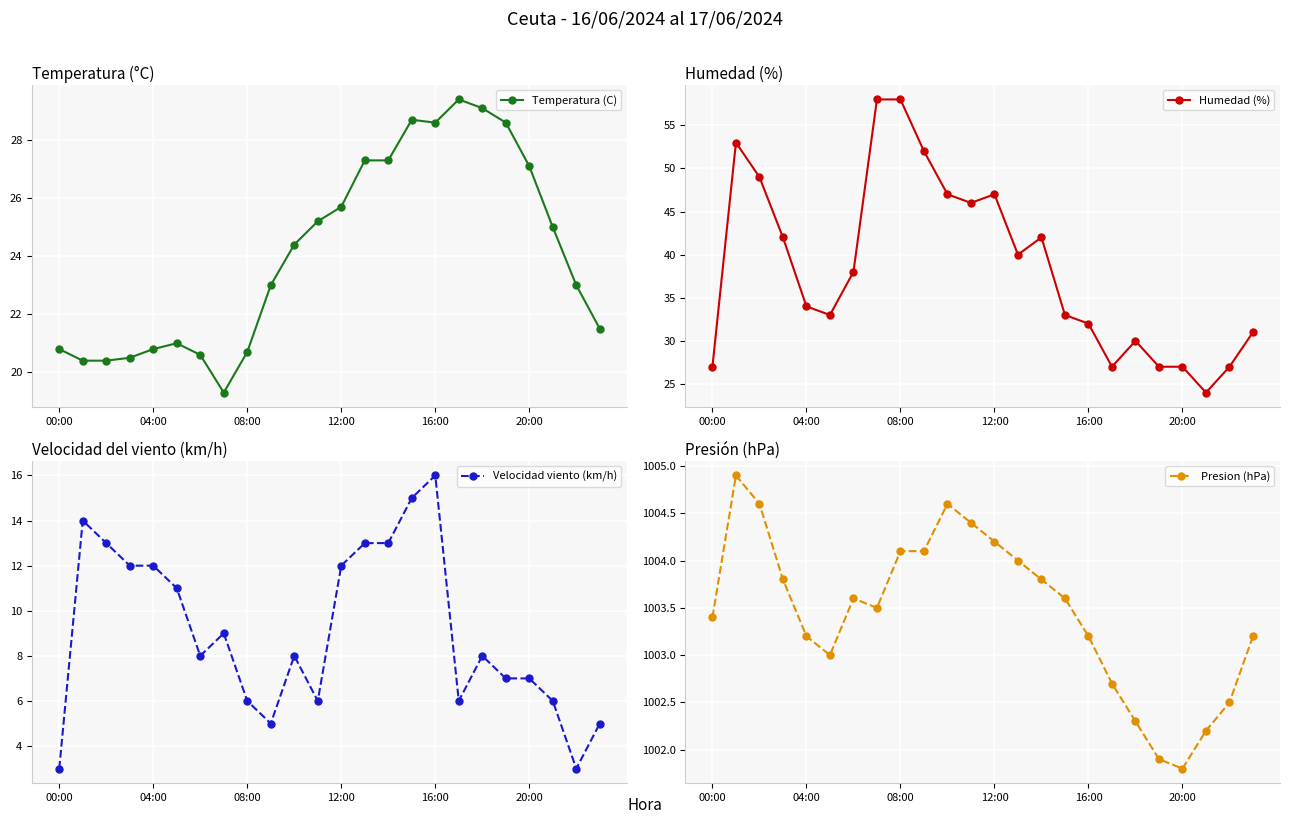

Reading left to right, transcribe all the data shown in this chart.

Temperatura (C): 20.8	20.4	20.4	20.5	20.8	21.0	20.6	19.3	20.7	23.0	24.4	25.2	25.7	27.3	27.3	28.7	28.6	29.4	29.1	28.6	27.1	25.0	23.0	21.5
Humedad (%): 27.0	53.0	49.0	42.0	34.0	33.0	38.0	58.0	58.0	52.0	47.0	46.0	47.0	40.0	42.0	33.0	32.0	27.0	30.0	27.0	27.0	24.0	27.0	31.0
Velocidad viento (km/h): 3.0	14.0	13.0	12.0	12.0	11.0	8.0	9.0	6.0	5.0	8.0	6.0	12.0	13.0	13.0	15.0	16.0	6.0	8.0	7.0	7.0	6.0	3.0	5.0
Presion (hPa): 1003.4	1004.9	1004.6	1003.8	1003.2	1003.0	1003.6	1003.5	1004.1	1004.1	1004.6	1004.4	1004.2	1004.0	1003.8	1003.6	1003.2	1002.7	1002.3	1001.9	1001.8	1002.2	1002.5	1003.2